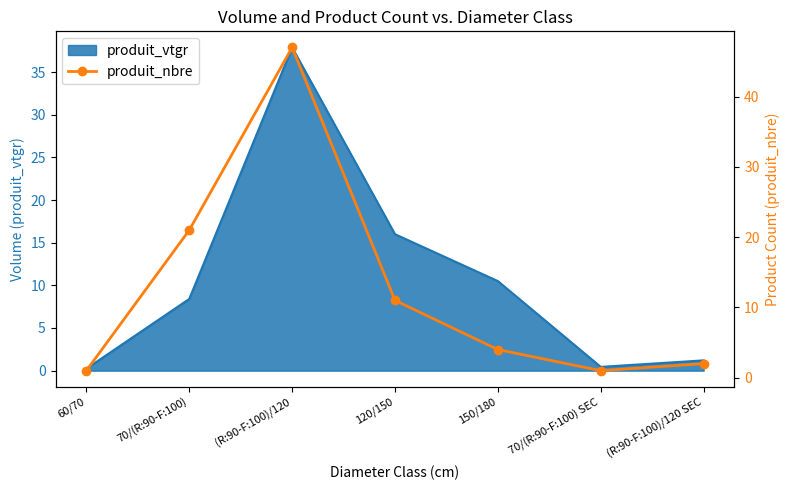

True or false: produit_vtgr has a value of 0.2 at 60/70.

True